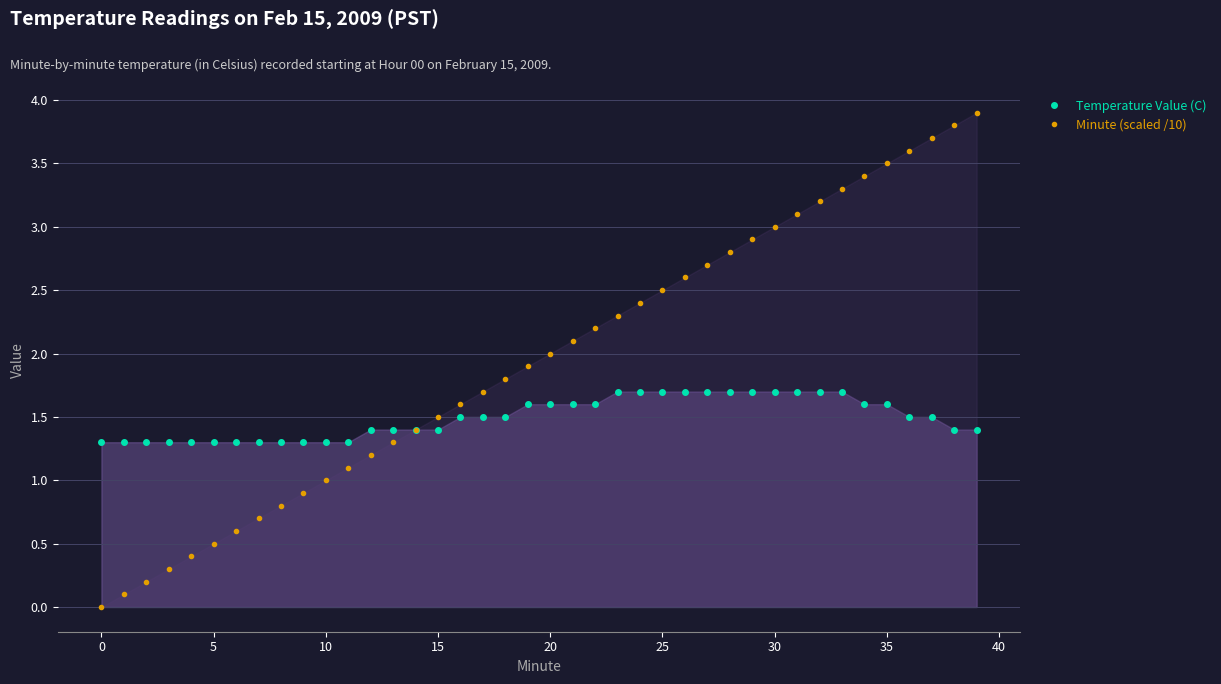

Between 0 and 30, which series saw the biggest shift?

Minute (scaled /10)